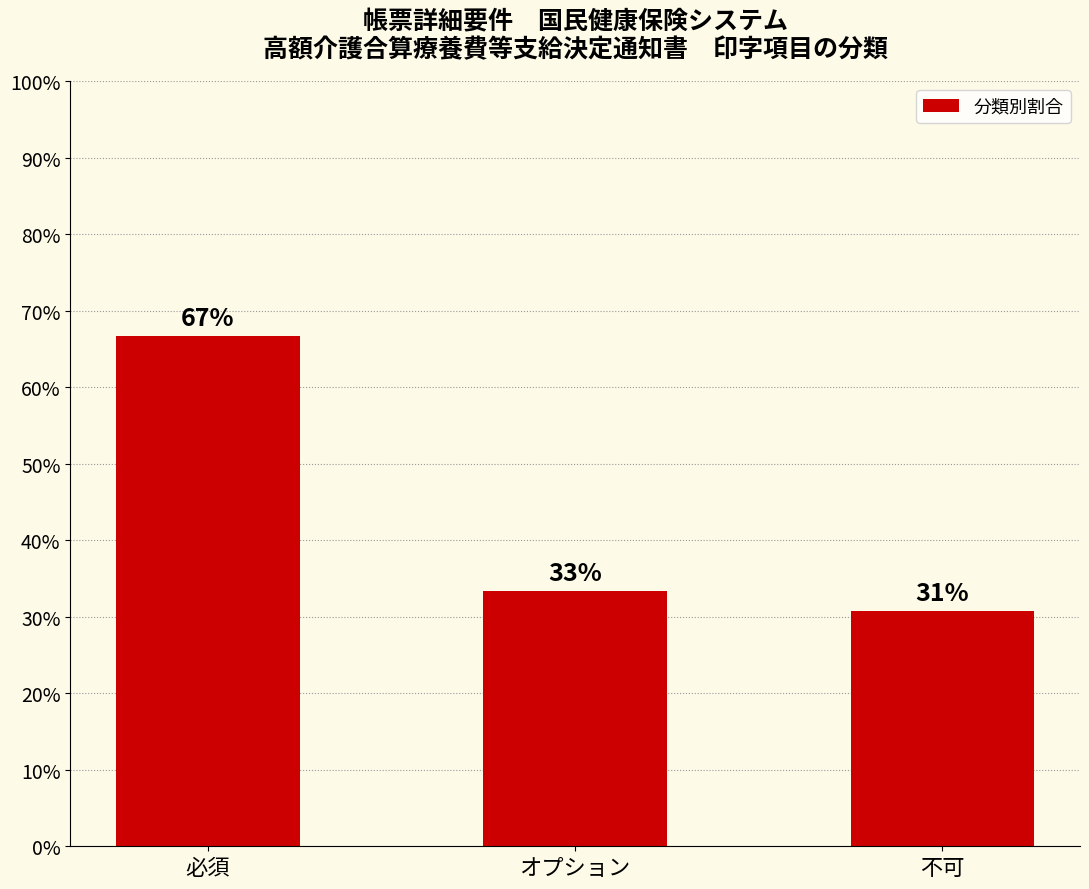

The value at オプション is 23.0. True or false?

False